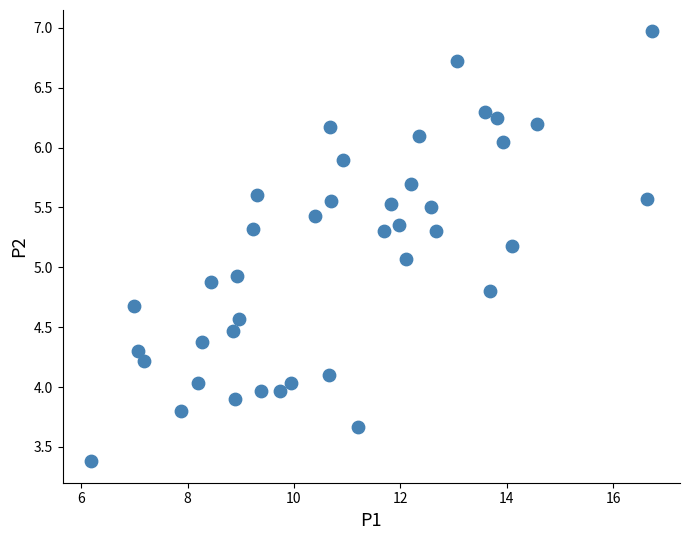

What is the range of X values (max minus min)?

10.6